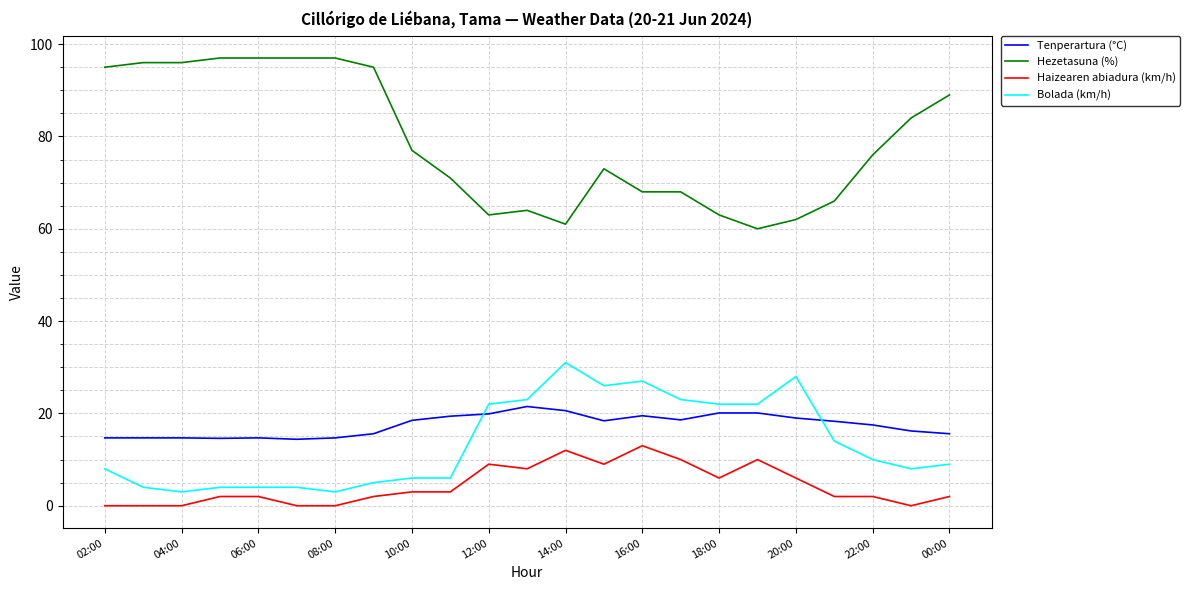

What are all the series names shown in the legend?

Tenperartura (°C), Hezetasuna (%), Haizearen abiadura (km/h), Bolada (km/h)